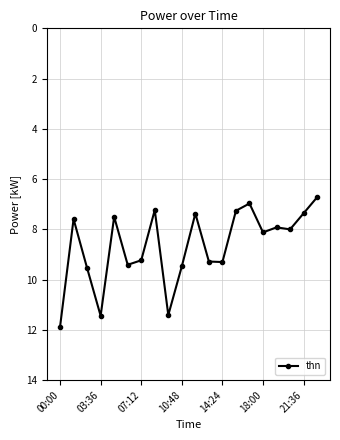

What is the value of the 2nd point from the left?

7.6